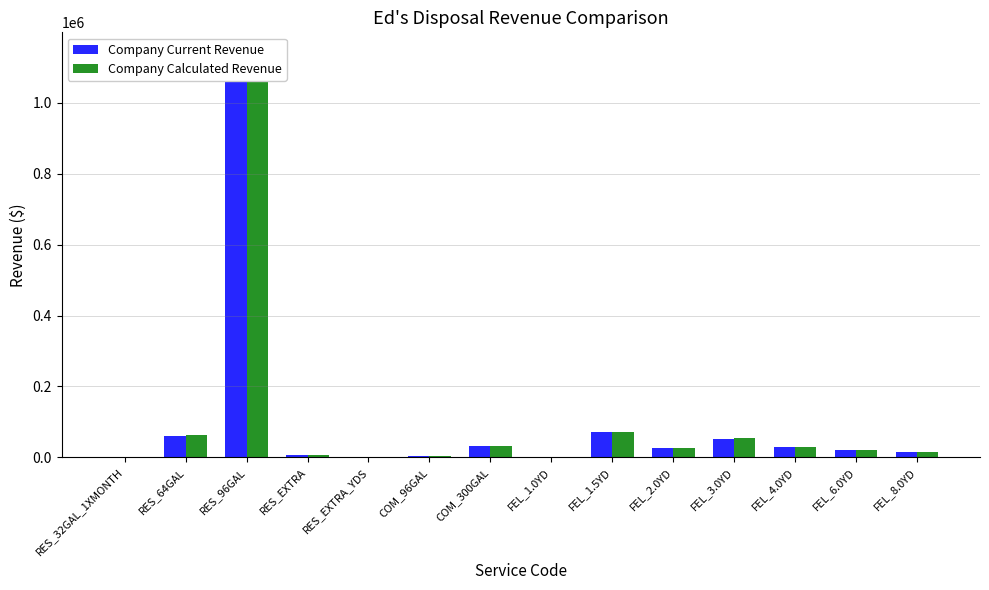

Which category has the highest value in the Company Calculated Revenue series?

RES_96GAL